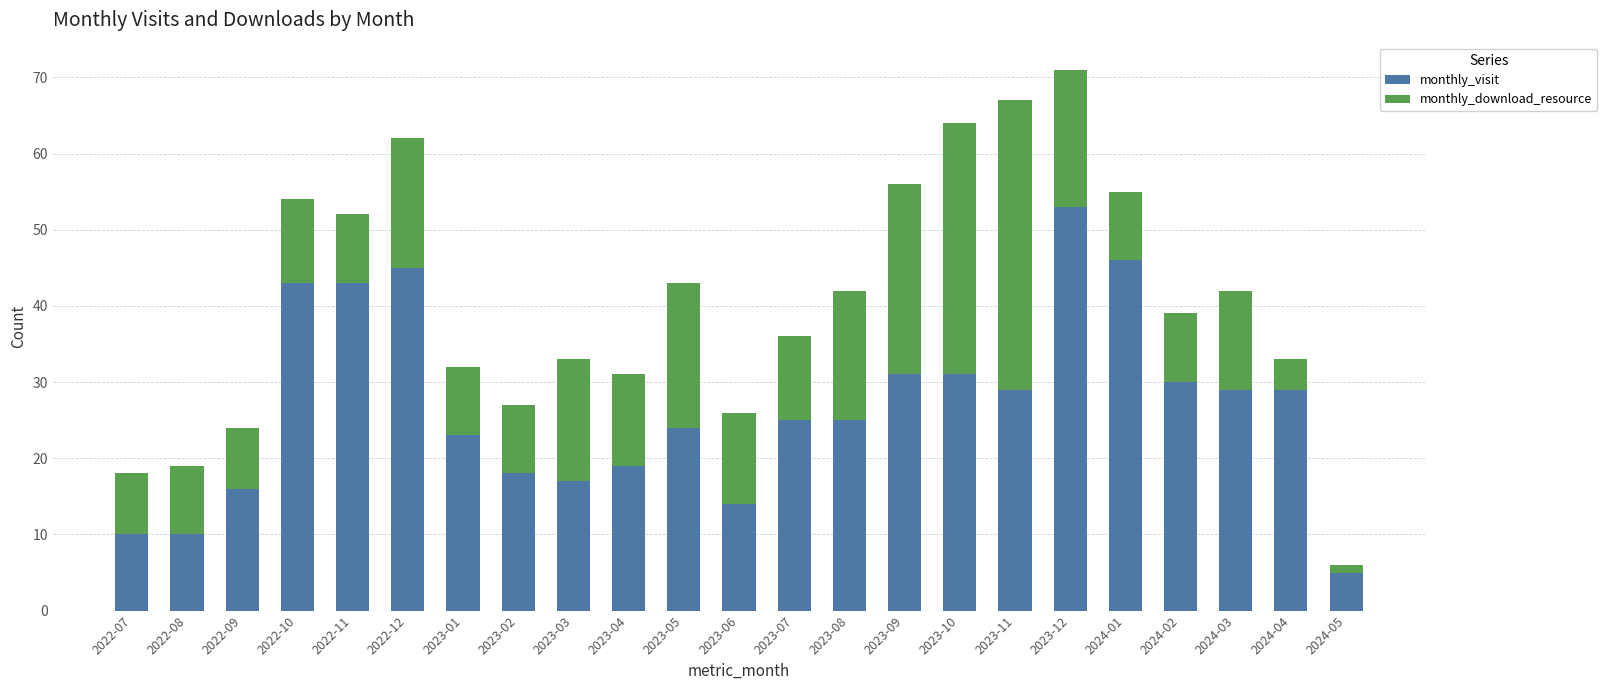

At which category is the sum across all series the highest?

2023-12